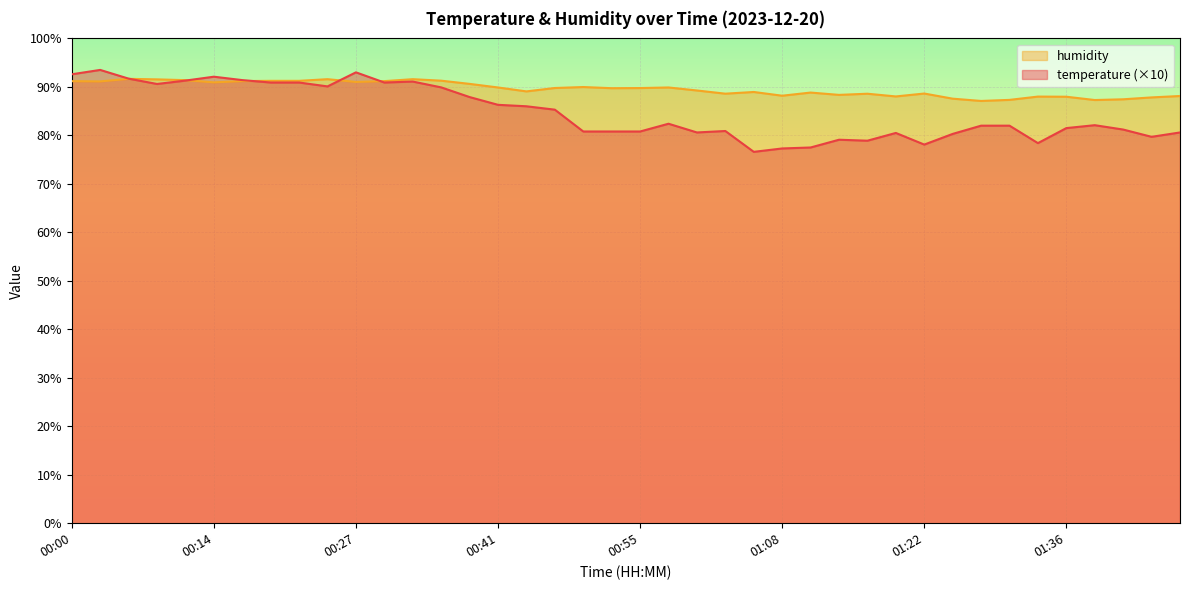

Where do temperature and humidity first cross each other?

00:06 and 00:08